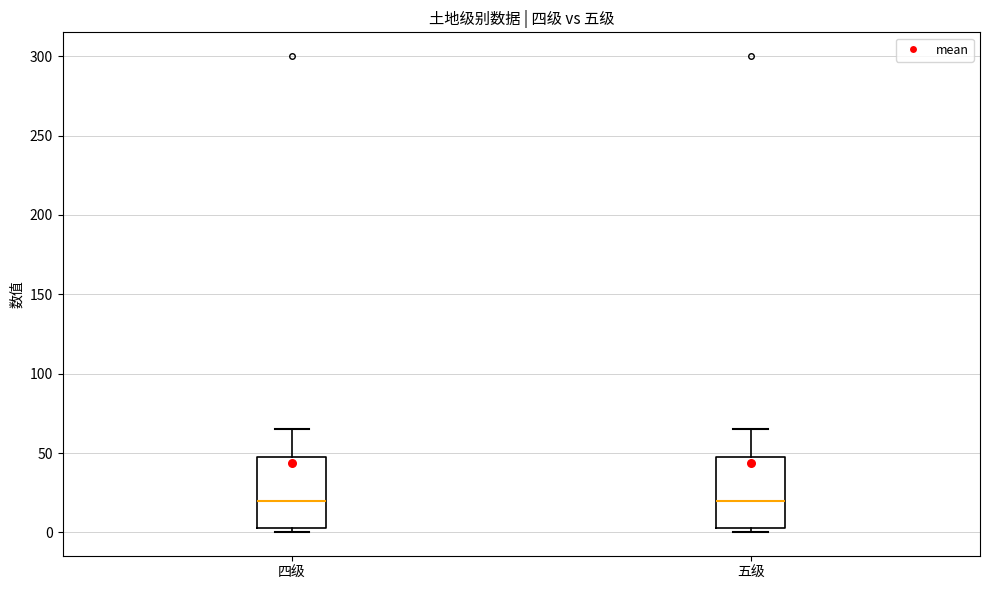

Where does the median line of the box for 五级 sit on the y-axis? The values are not printed on the chart, so give them approximately, as read against the axis.

20